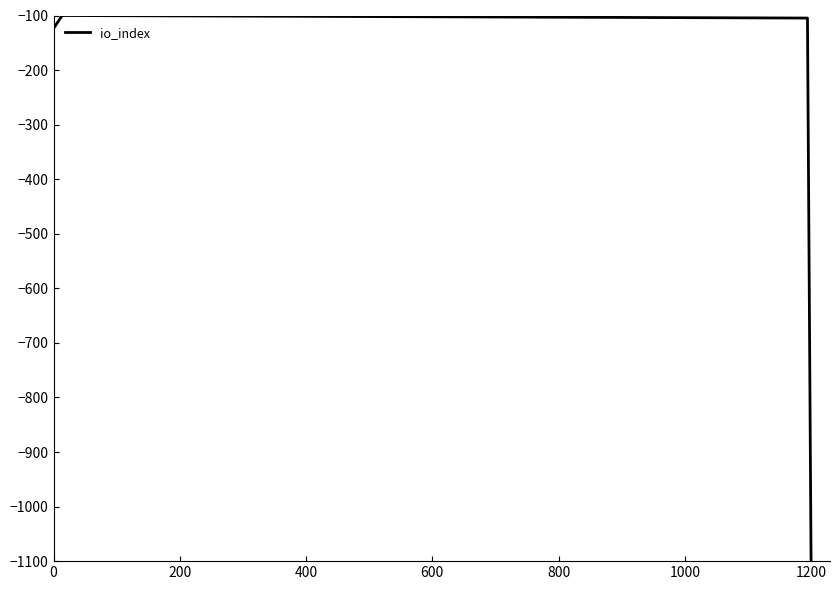

What is the sum of all values?

-1428.2